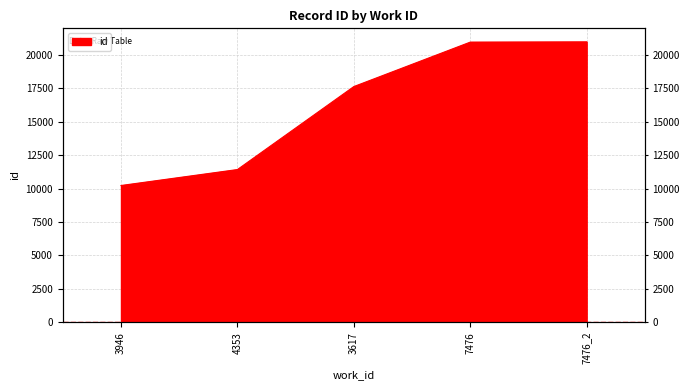

At which category does the chart reach its minimum across all series?

3946